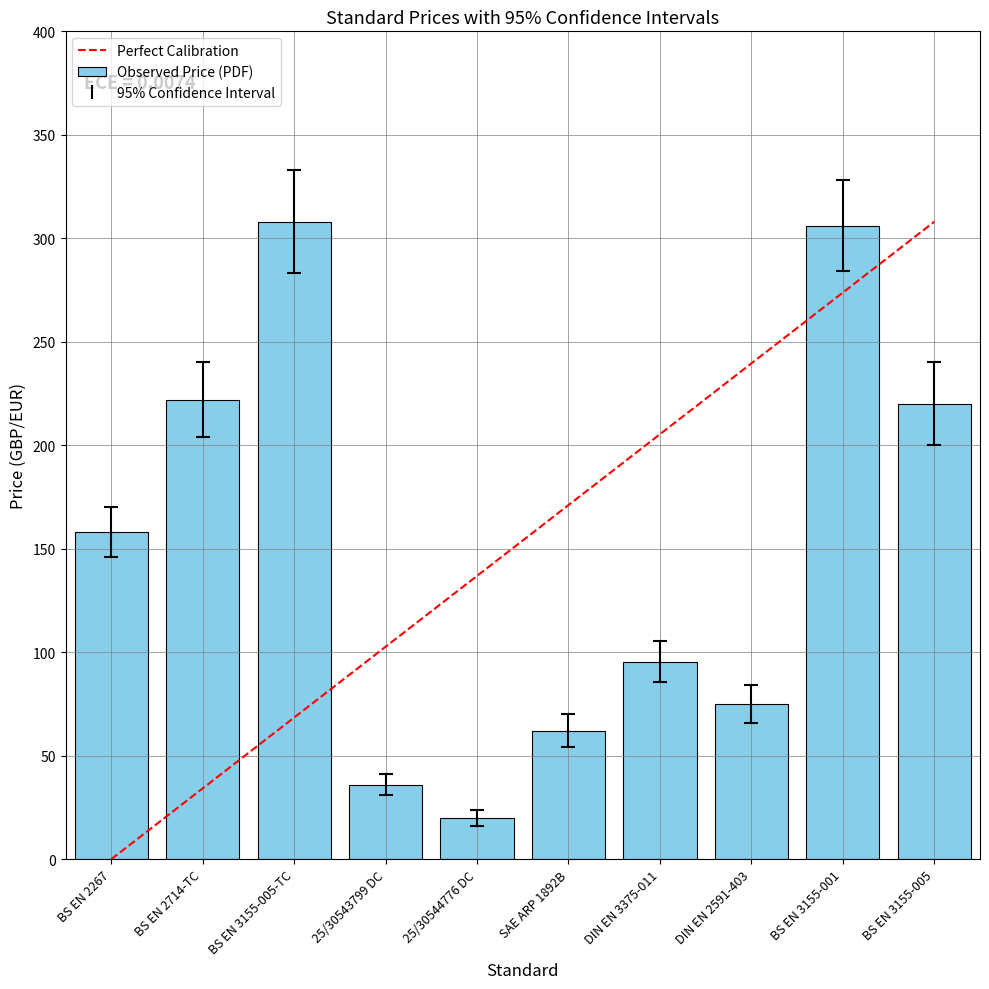

What is the highest value of the Avg Price (PDF) series?

308.0